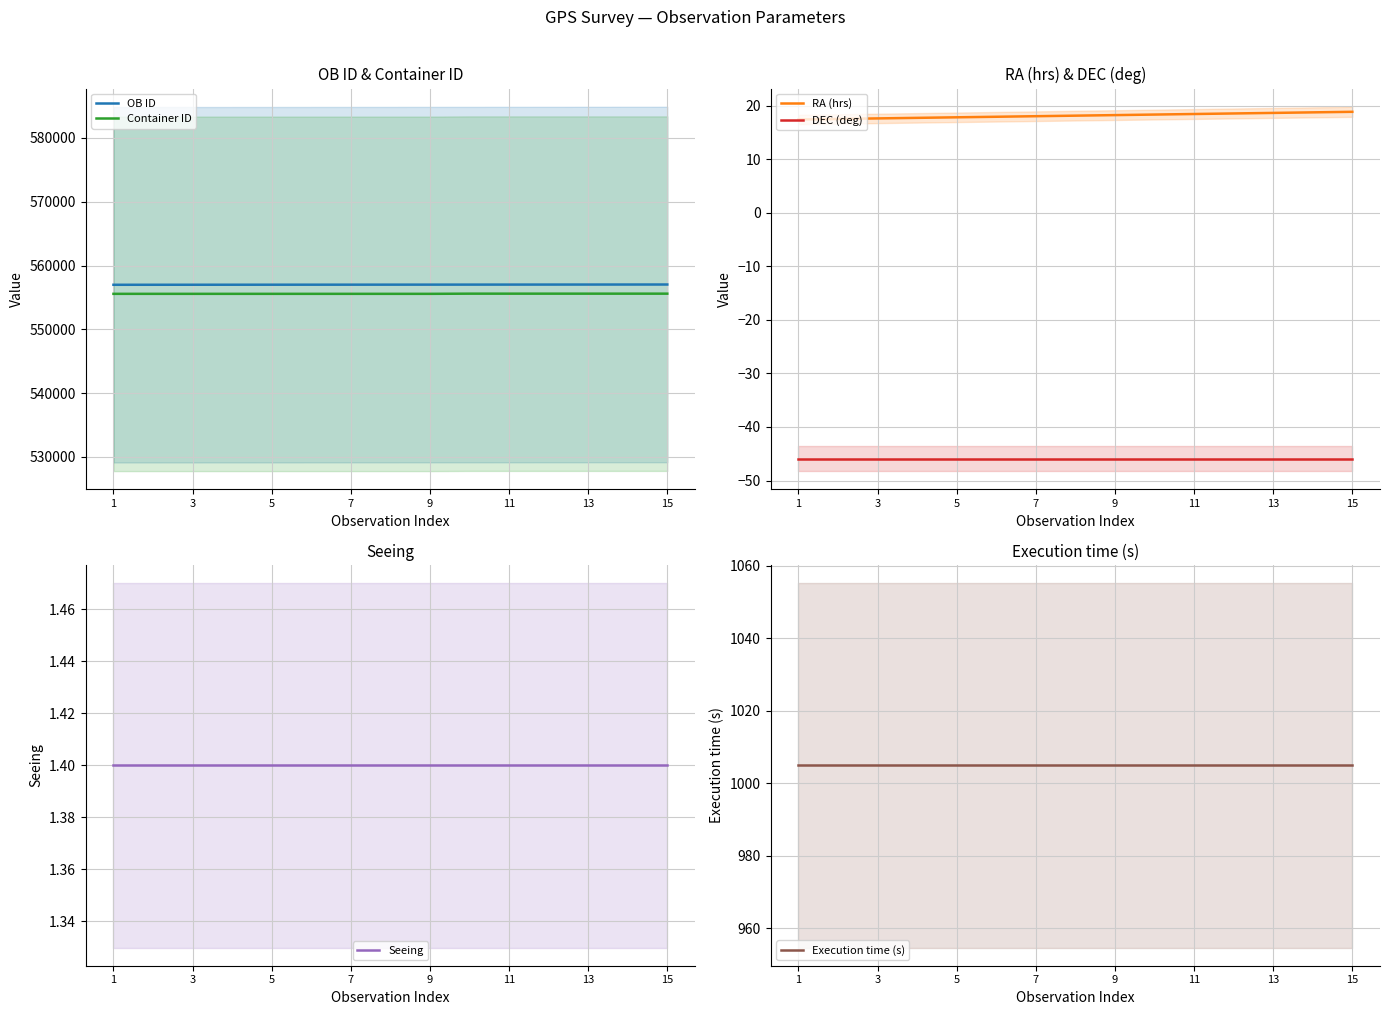

What is the minimum value for Container ID?

555563